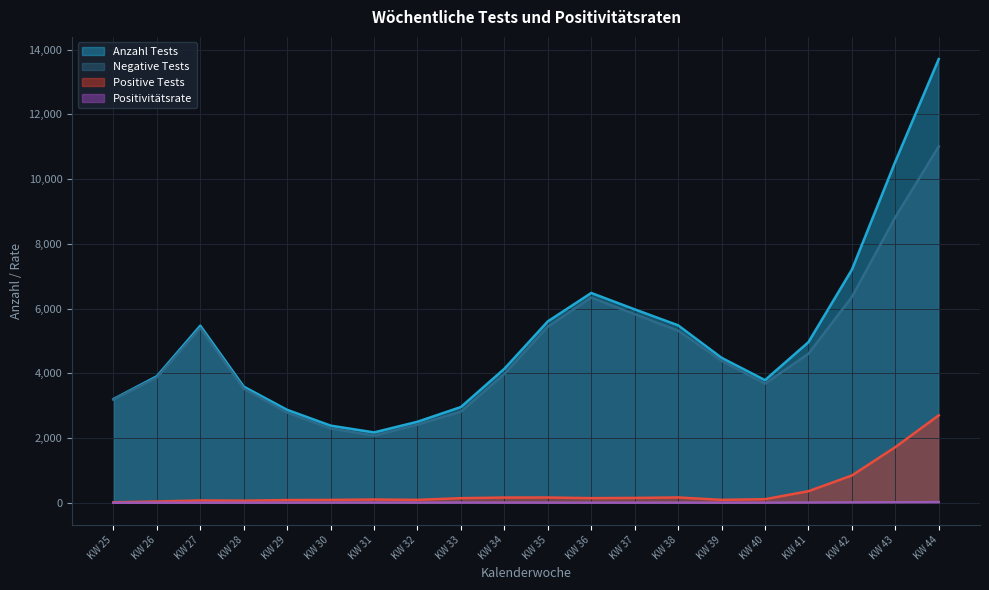

What is the highest value of the Anzahl Tests series?

13707.0